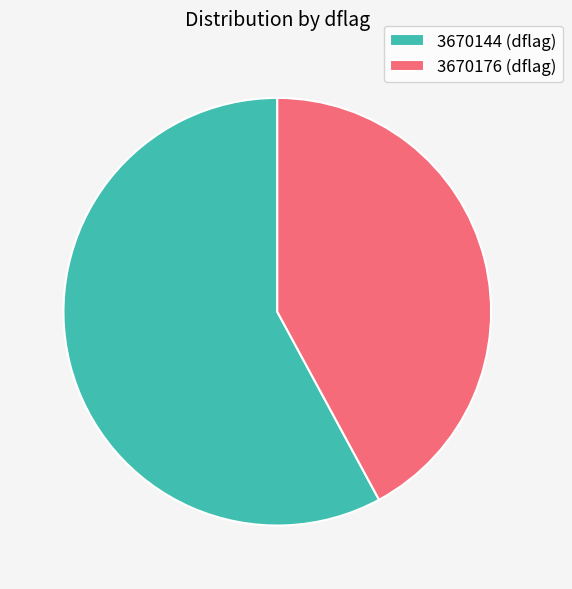

Does 3670144 represent more than half of the total?

Yes